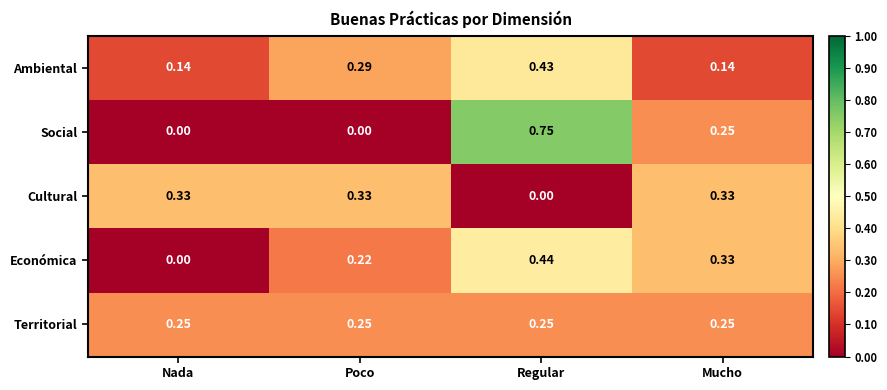

What is the total value across all series at Mucho?

1.3